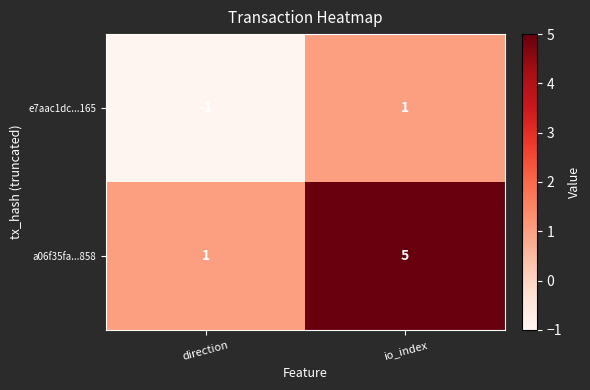

What is the difference between the a06f35fa...858 values at io_index and direction?

4